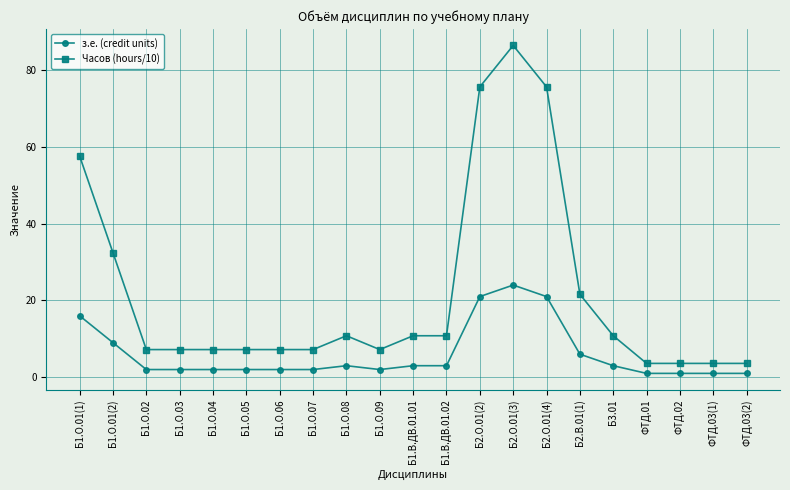

True or false: Часов (hours/10) and з.е. (credit units) intersect in this chart.

False